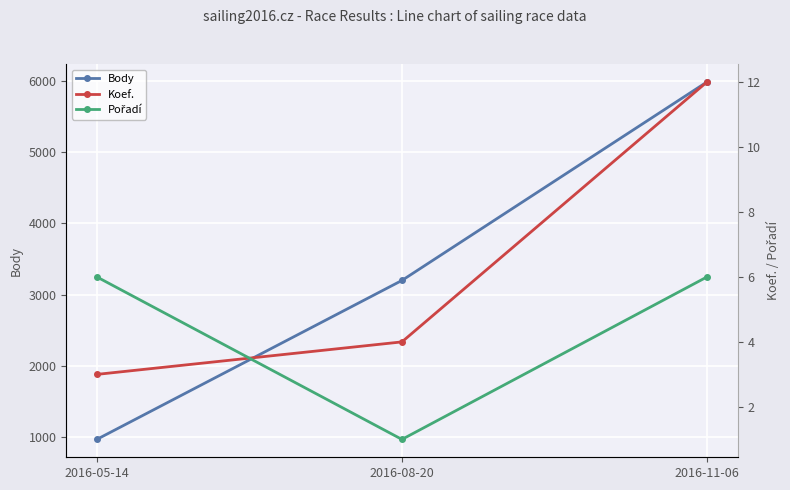

What is the difference between the highest and lowest values at 2016-05-14?

966